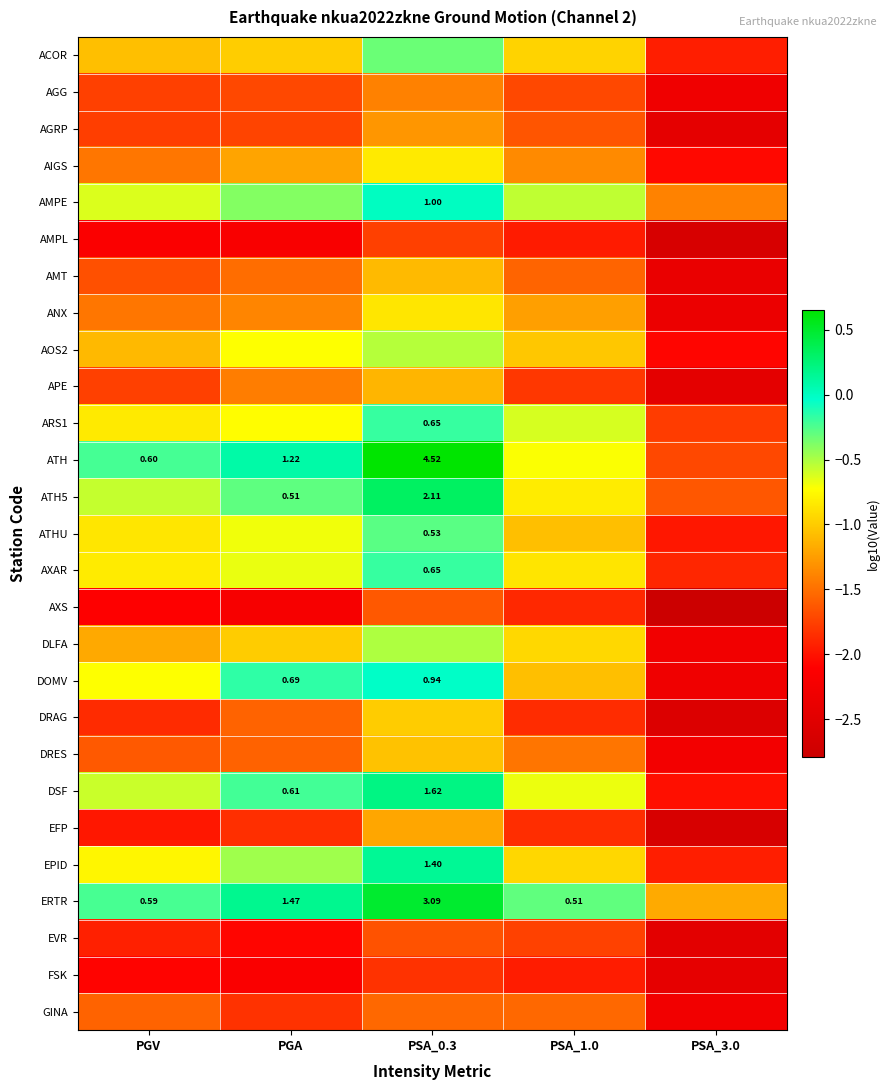

What is the spread (max minus min) of values at PSA_0.3?

2.5